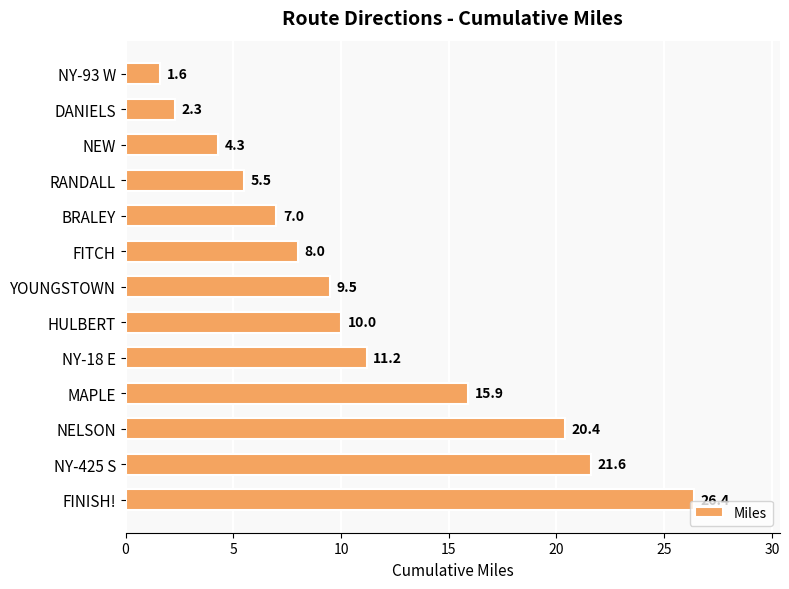

What is the label of the 4th bar from the bottom?

MAPLE